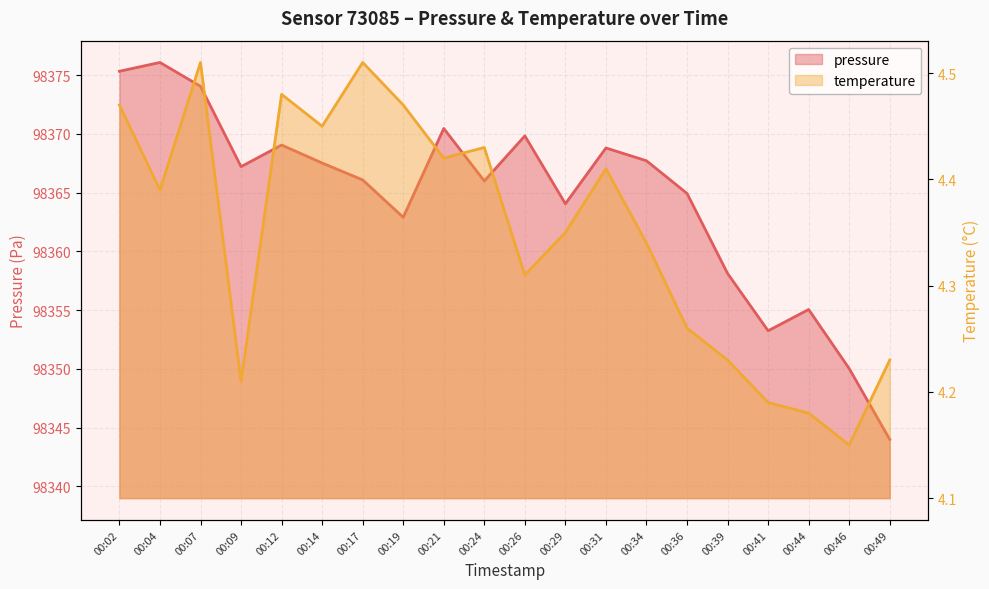

What is the difference between the temperature values at 00:41 and 00:26?

0.1